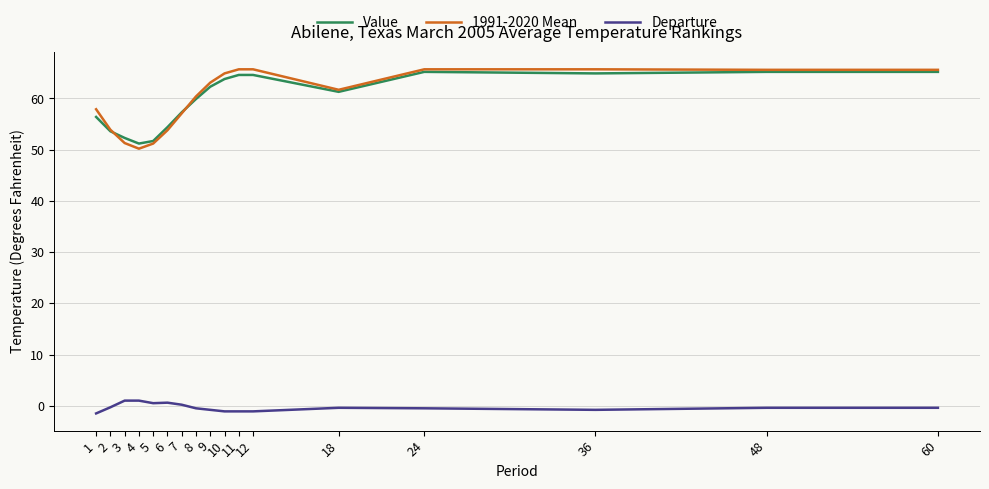

Which series has the largest range (max minus min)?

1991-2020 Mean